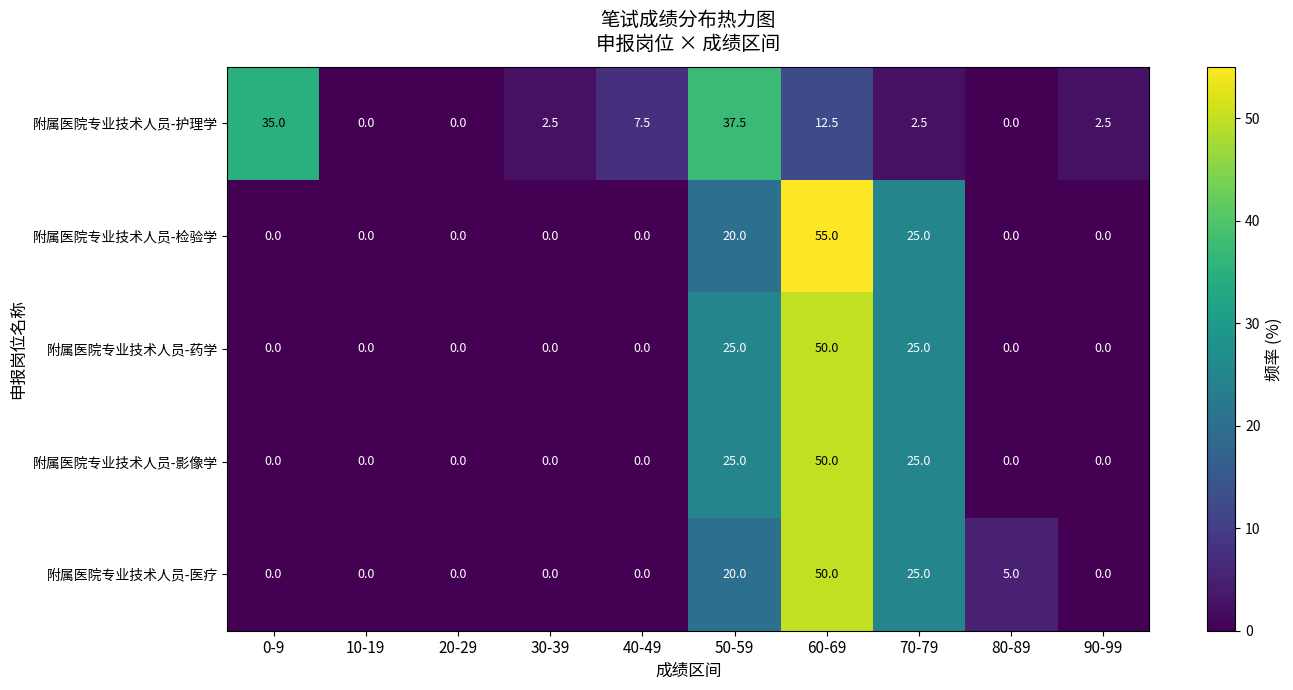

Which series changed the most between 40-49 and 80-89?

附属医院专业技术人员-护理学